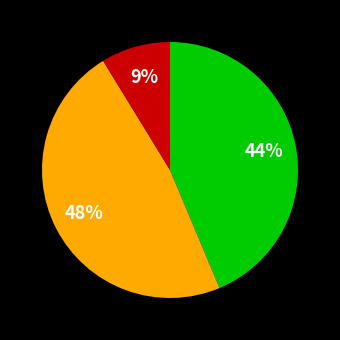

Is there any slice that represents more than half of the pie?

No